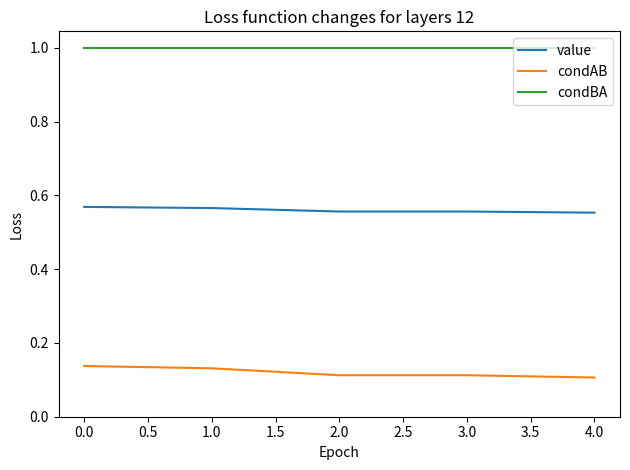

Is the value of condBA at 2.0 greater than the value of value at 2.0?

Yes